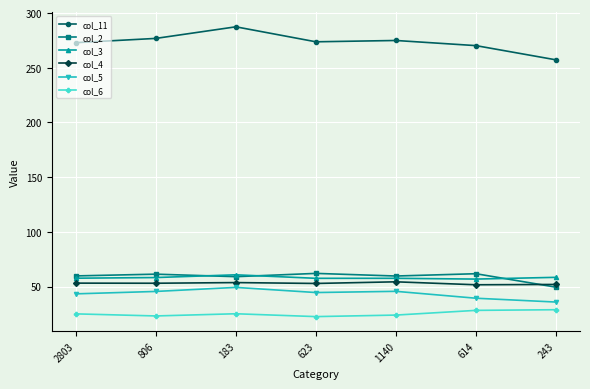

How many series are shown in this chart?

6